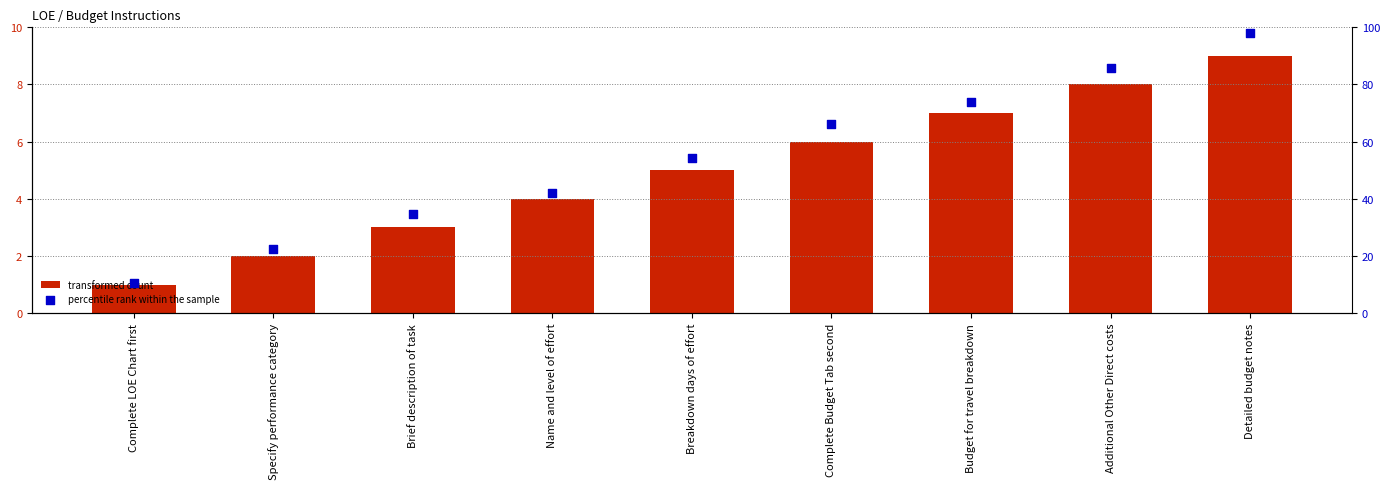

At how many categories does at least one series exceed 87?

1